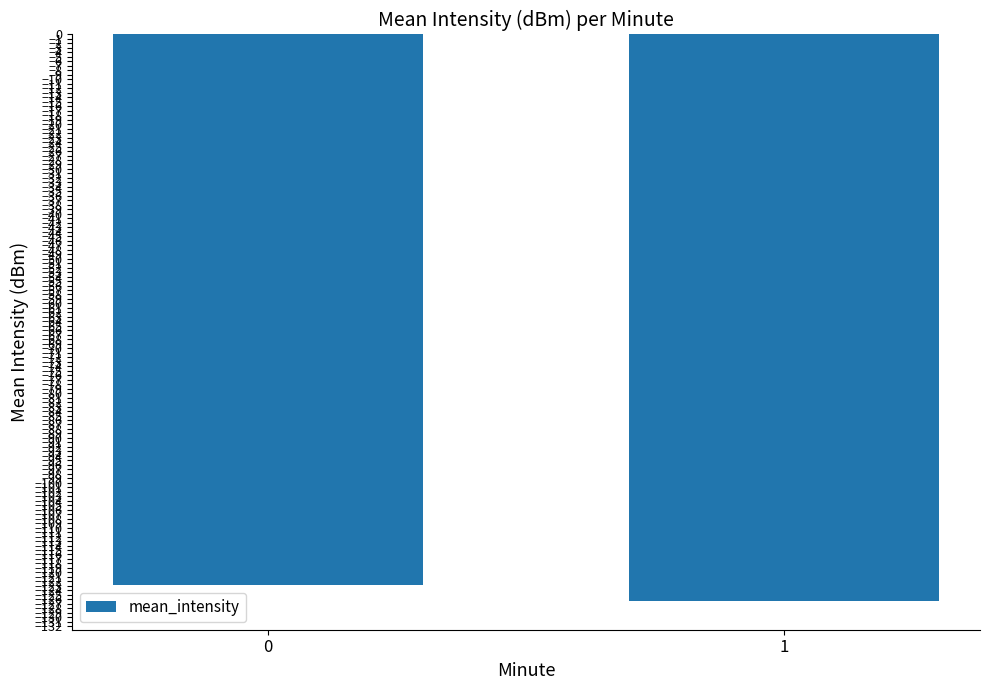

List the labels in order of value, smallest first.

1, 0